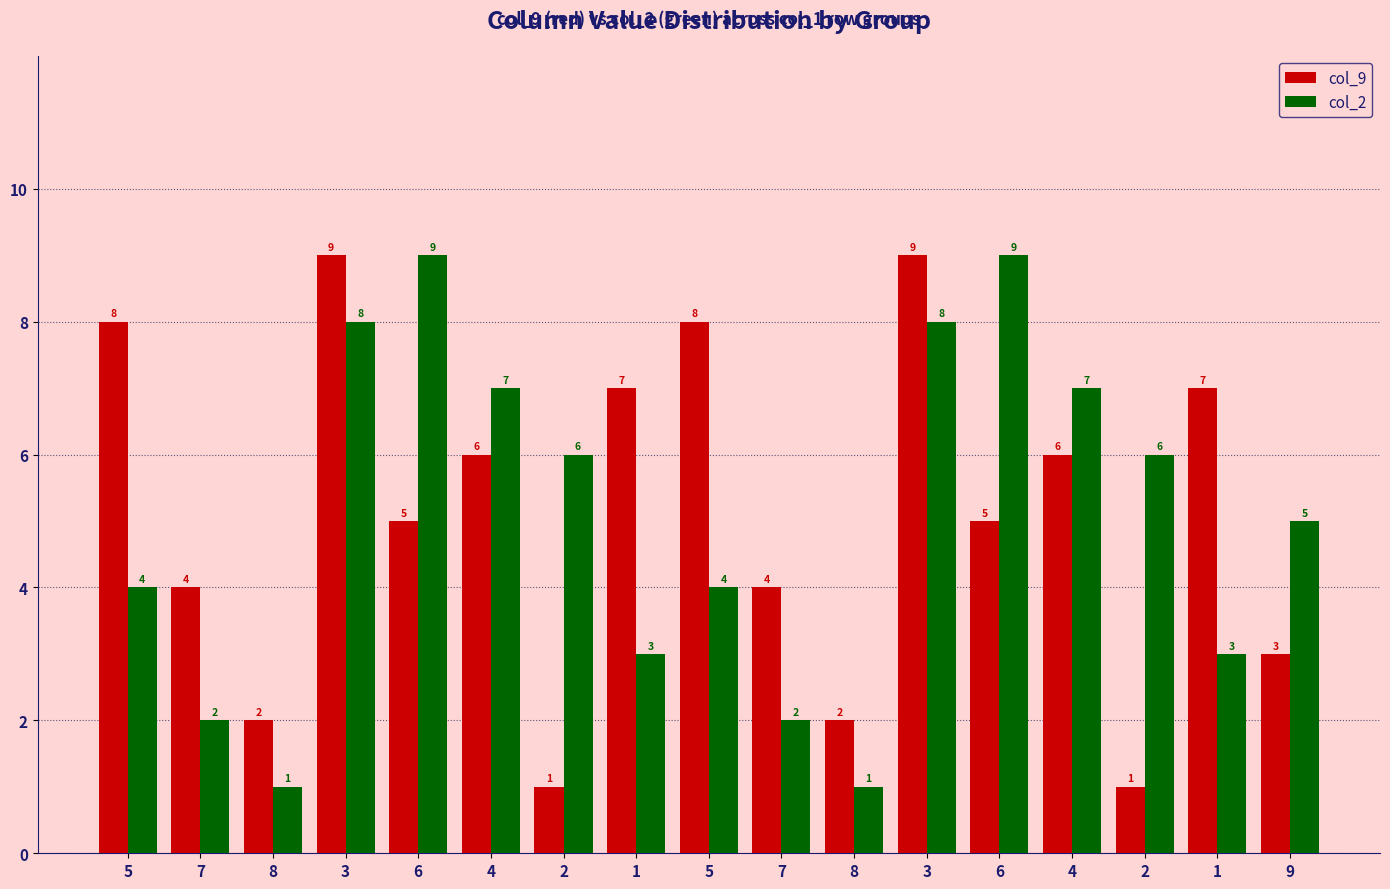

Reading right to left, what are all the values shown in this chart?

col_9: 9=3	1=7	2=1	4=6	6=5	3=9	8=2	7=4	5=8	1=7	2=1	4=6	6=5	3=9	8=2	7=4	5=8
col_2: 9=5	1=3	2=6	4=7	6=9	3=8	8=1	7=2	5=4	1=3	2=6	4=7	6=9	3=8	8=1	7=2	5=4